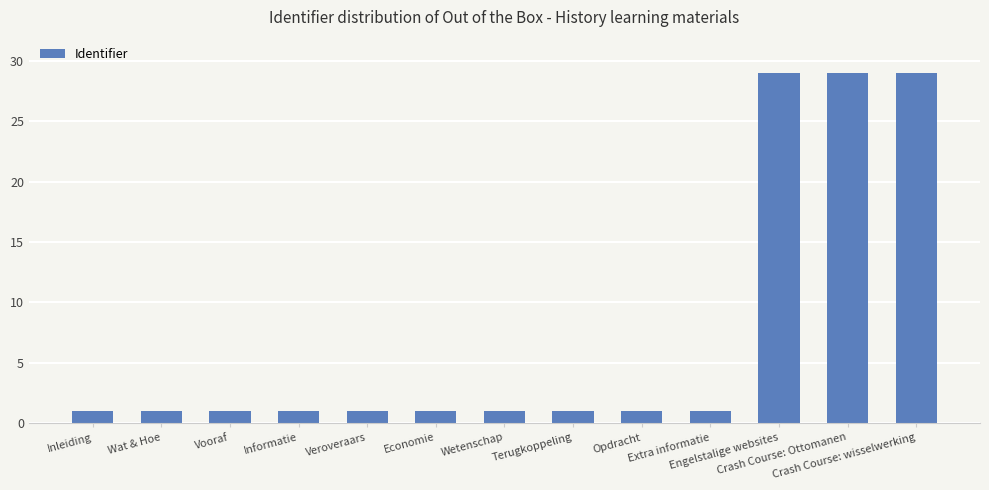

What is the difference between the maximum and minimum values?

28.0